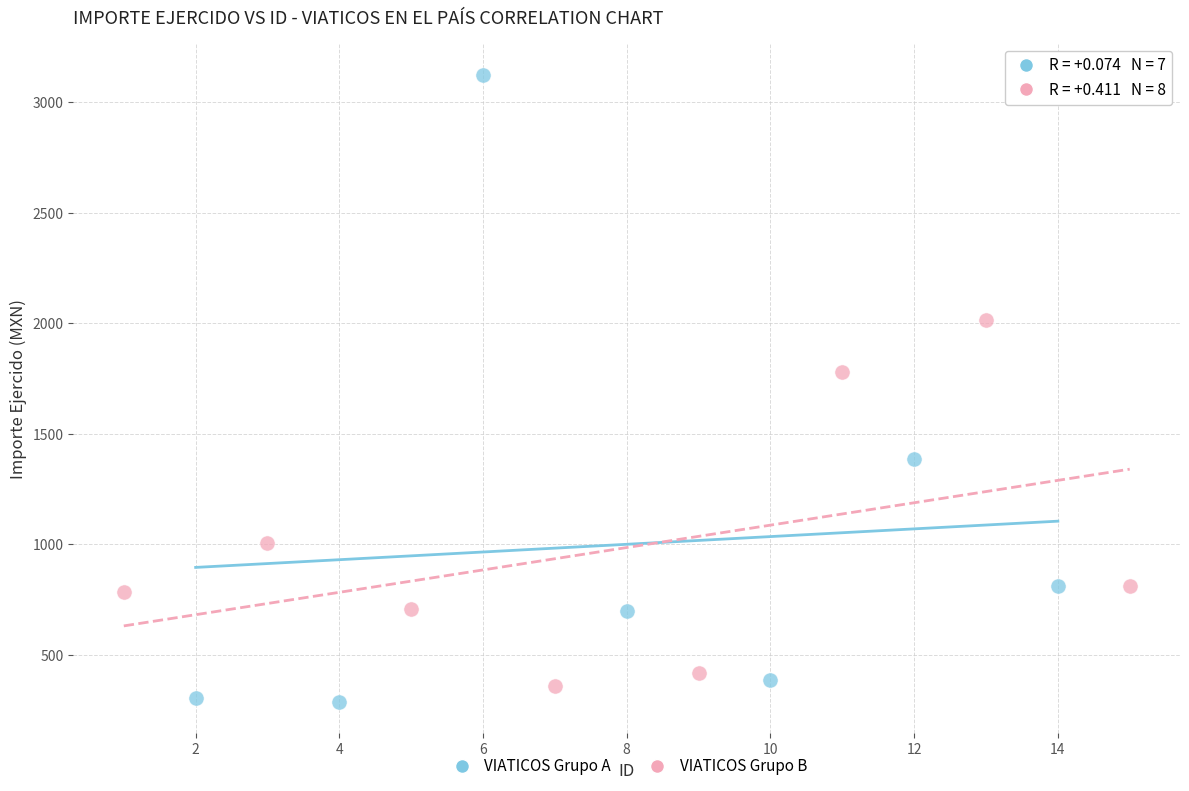

Which series has the widest spread of Y values?

VIATICOS Grupo A